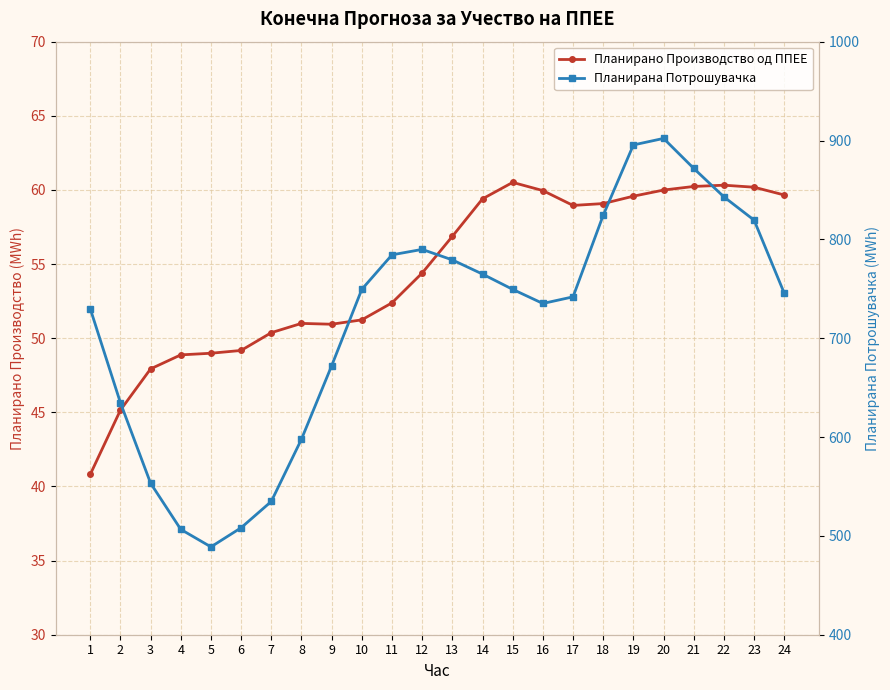

The value of Планирано Производство од ППЕЕ at 3 is 29.2. True or false?

False